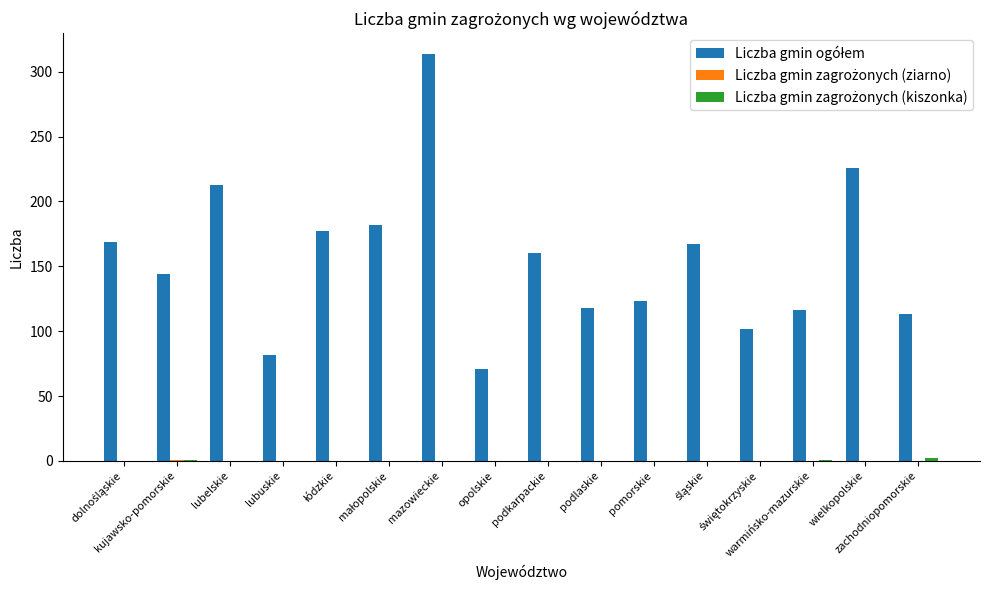

What is the greatest value displayed?

314